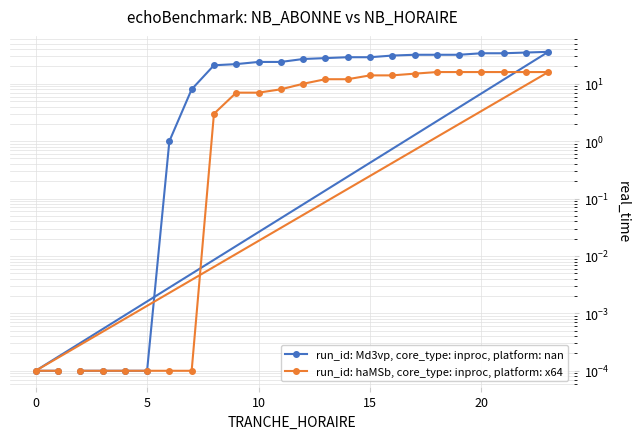

What is the label of the 11th point from the right?

15